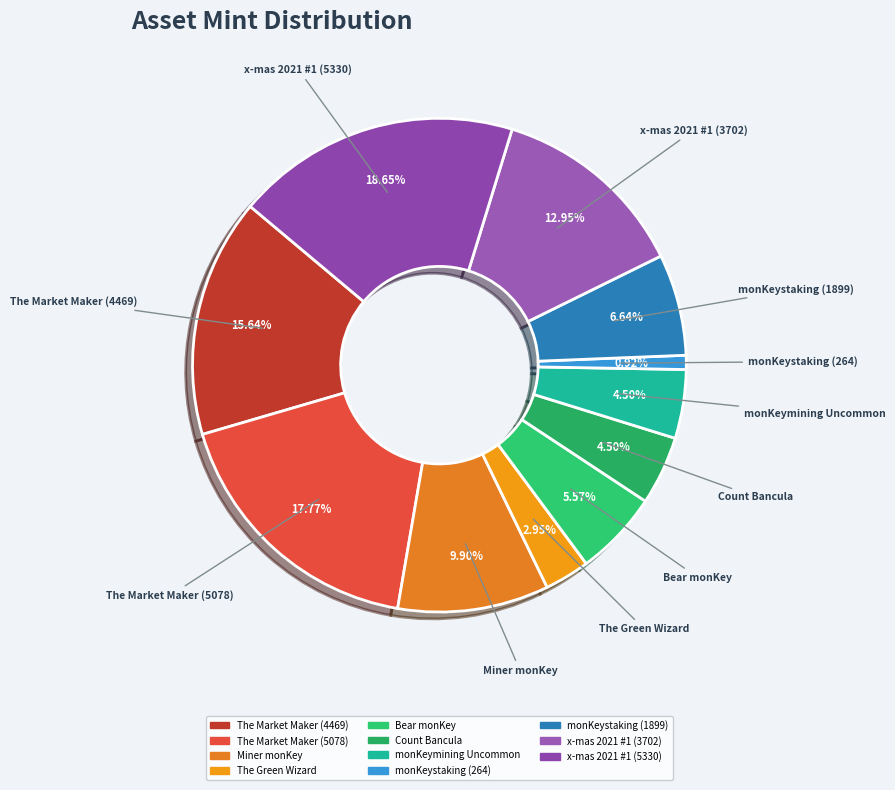

Which slice is the largest?

x-mas 2021 #1 (5330)